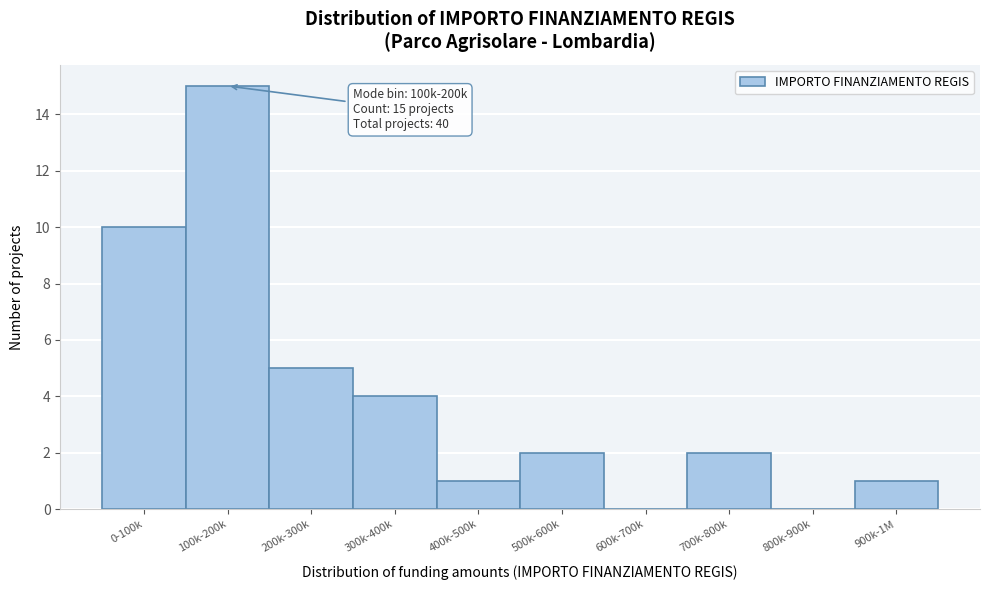

Reading right to left, list all the values displayed in this chart.

900k-1M=1	800k-900k=0	700k-800k=2	600k-700k=0	500k-600k=2	400k-500k=1	300k-400k=4	200k-300k=5	100k-200k=15	0-100k=10